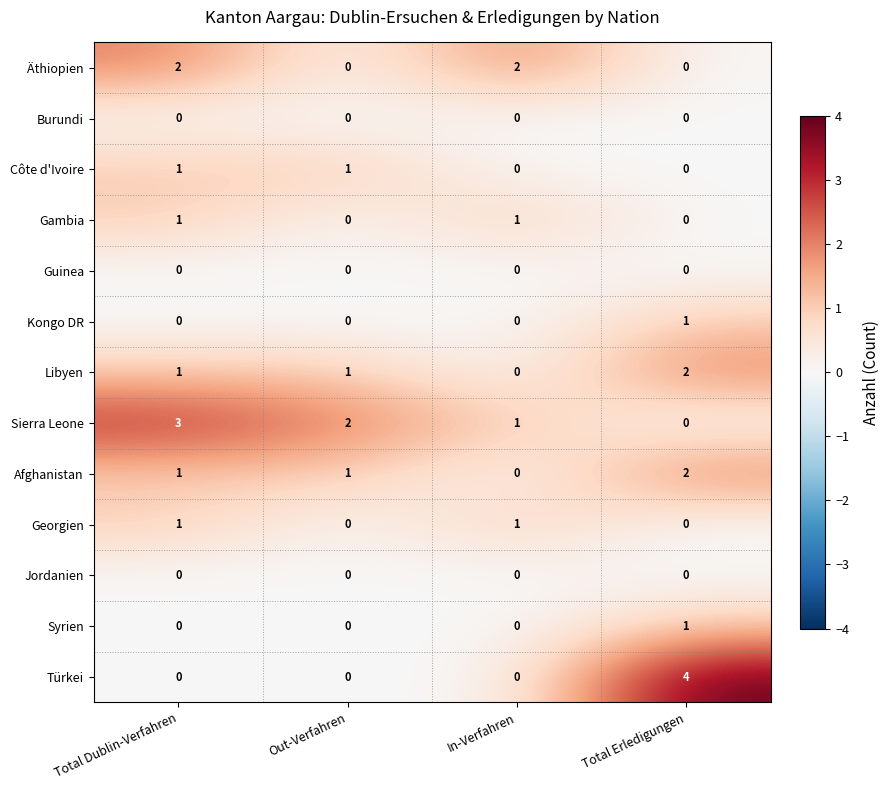

What is the total value across all series at In-Verfahren?

5